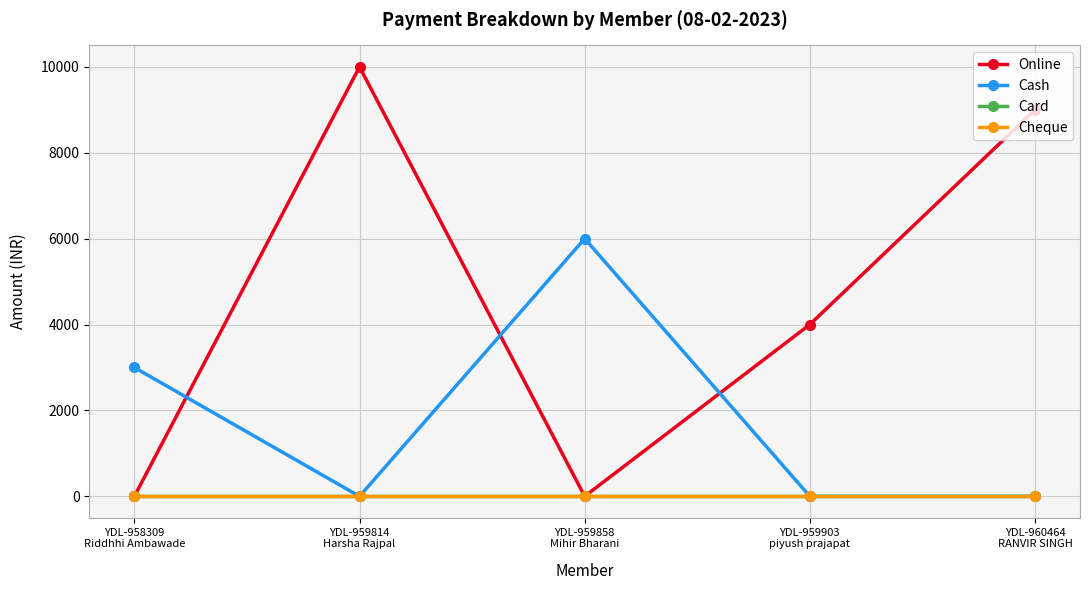

Reading left to right, transcribe all the data shown in this chart.

Online: YDL-958309
Riddhhi Ambawade=0	YDL-959814
Harsha Rajpal=10000	YDL-959858
Mihir Bharani=0	YDL-959903
piyush prajapat=4000	YDL-960464
RANVIR SINGH=9000
Cash: YDL-958309
Riddhhi Ambawade=3000	YDL-959814
Harsha Rajpal=0	YDL-959858
Mihir Bharani=6000	YDL-959903
piyush prajapat=0	YDL-960464
RANVIR SINGH=0
Card: YDL-958309
Riddhhi Ambawade=0	YDL-959814
Harsha Rajpal=0	YDL-959858
Mihir Bharani=0	YDL-959903
piyush prajapat=0	YDL-960464
RANVIR SINGH=0
Cheque: YDL-958309
Riddhhi Ambawade=0	YDL-959814
Harsha Rajpal=0	YDL-959858
Mihir Bharani=0	YDL-959903
piyush prajapat=0	YDL-960464
RANVIR SINGH=0